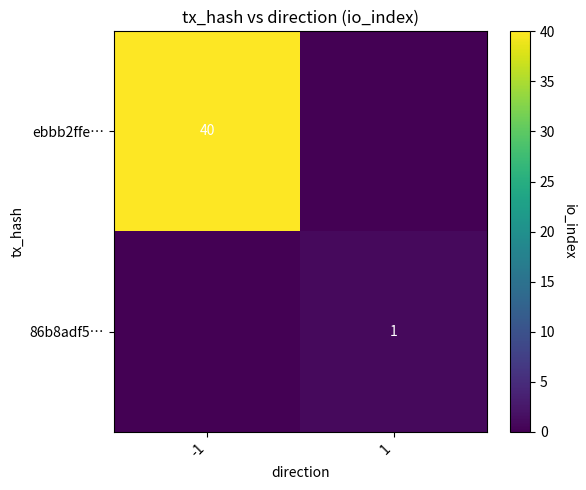

Is it true that ebbb2ffe… equals 40 at -1?

True